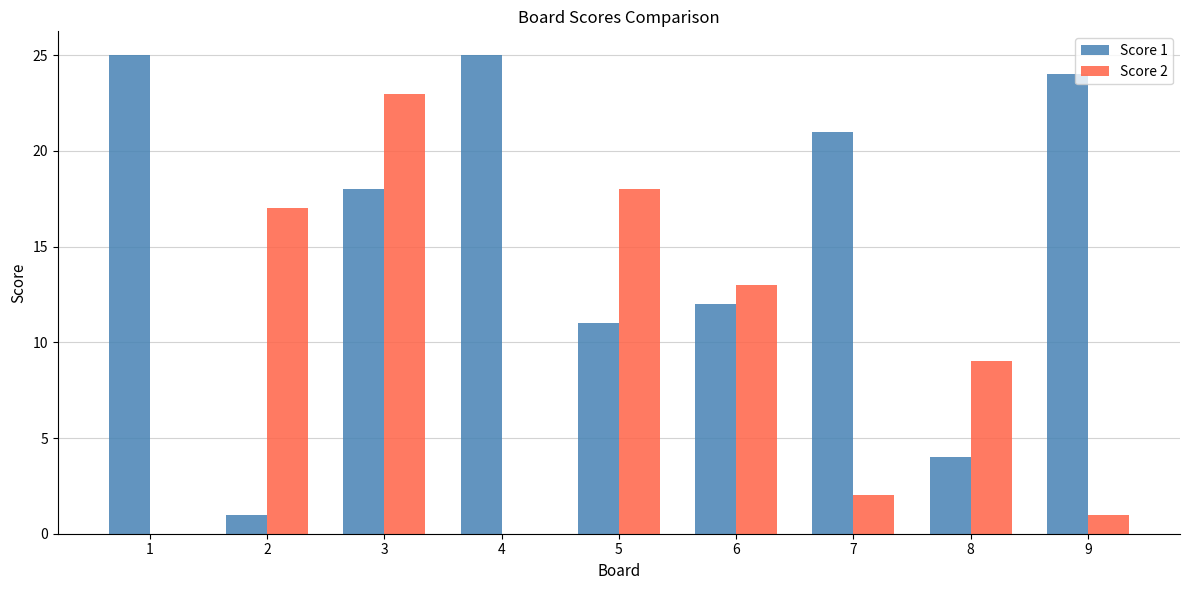

Which series has the widest spread of values?

Score 1